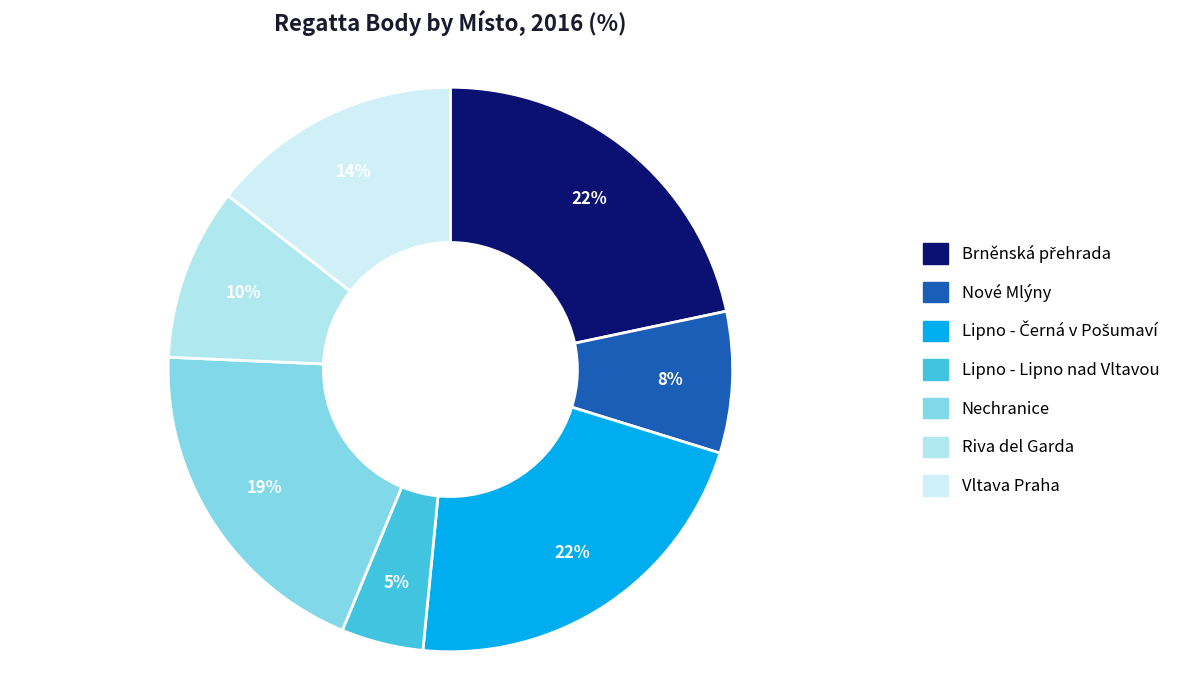

Which category has the smallest portion of the pie?

Lipno - Lipno nad Vltavou